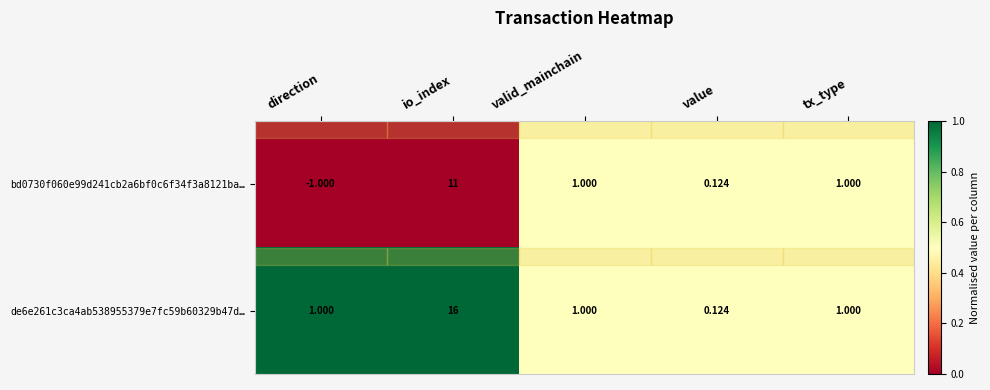

List the series in order of their peak value, lowest first.

bd0730f060e99d241cb2a6bf0c6f34f3a8121ba…, de6e261c3ca4ab538955379e7fc59b60329b47d…